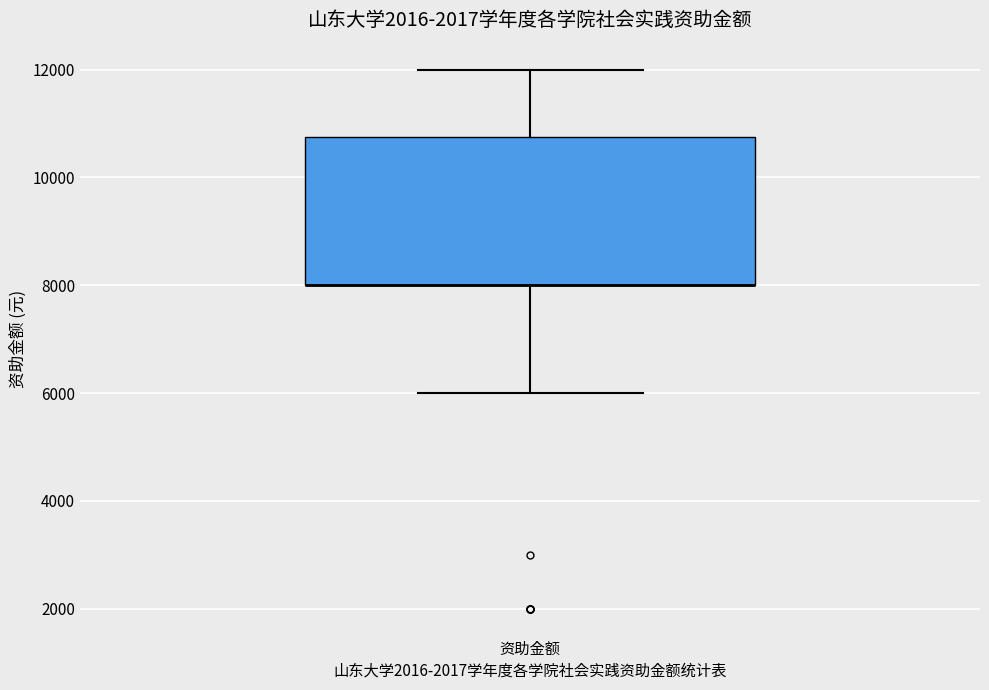

Transcribe this box plot: give where the median line is, the range the box spans, and where the two whiskers end, as read against the y-axis. The values are not printed on the chart, so give them approximately, as read against the axis.

median 8000 (drawn on the box's lower edge), box 8000 to 10800, whiskers 6000 to 12000